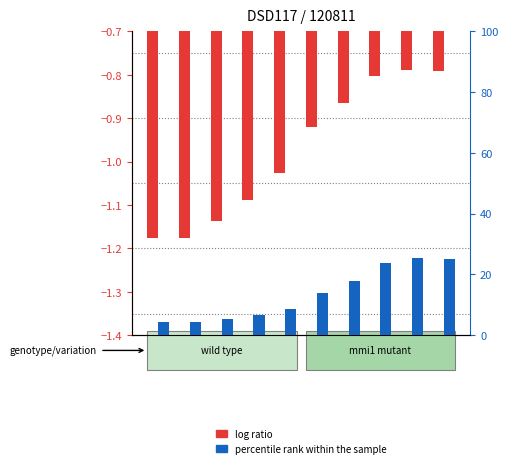

How many distinct data groups are displayed?

2